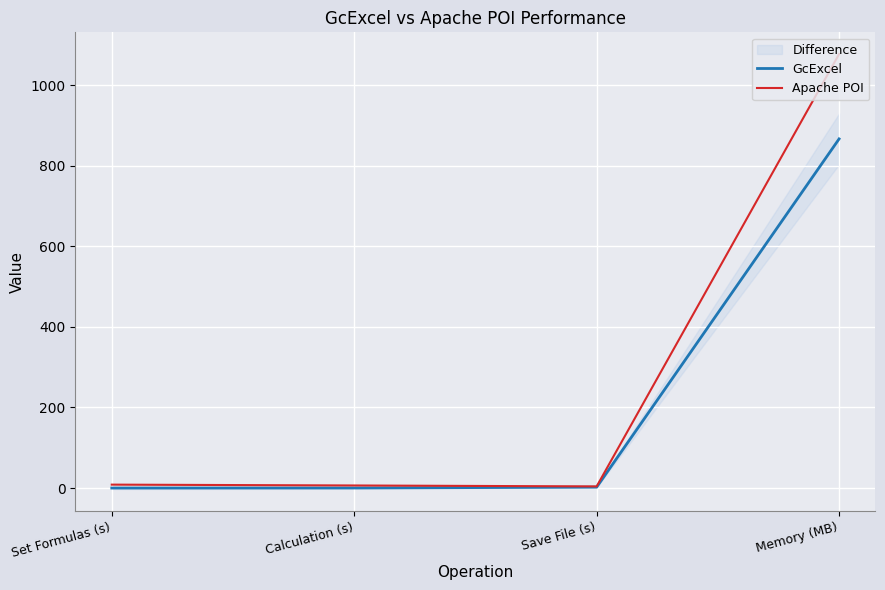

What is the difference between the maximum and minimum values in the Apache POI series?

1072.7